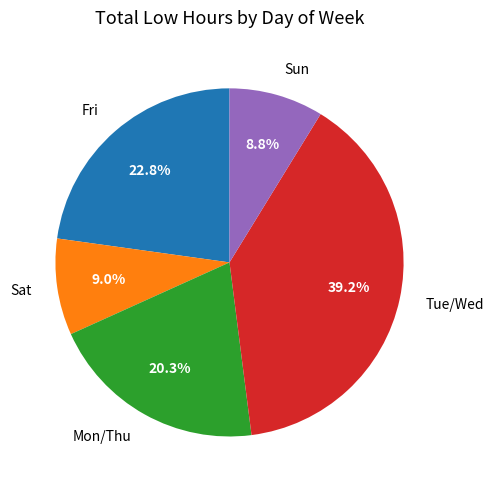

What is the ratio of the value at Fri to the value at Sat?

2.5